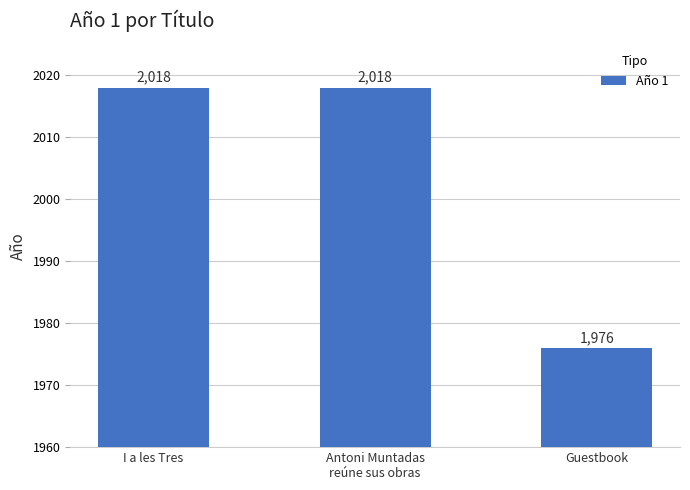

What is the greatest value displayed?

2018